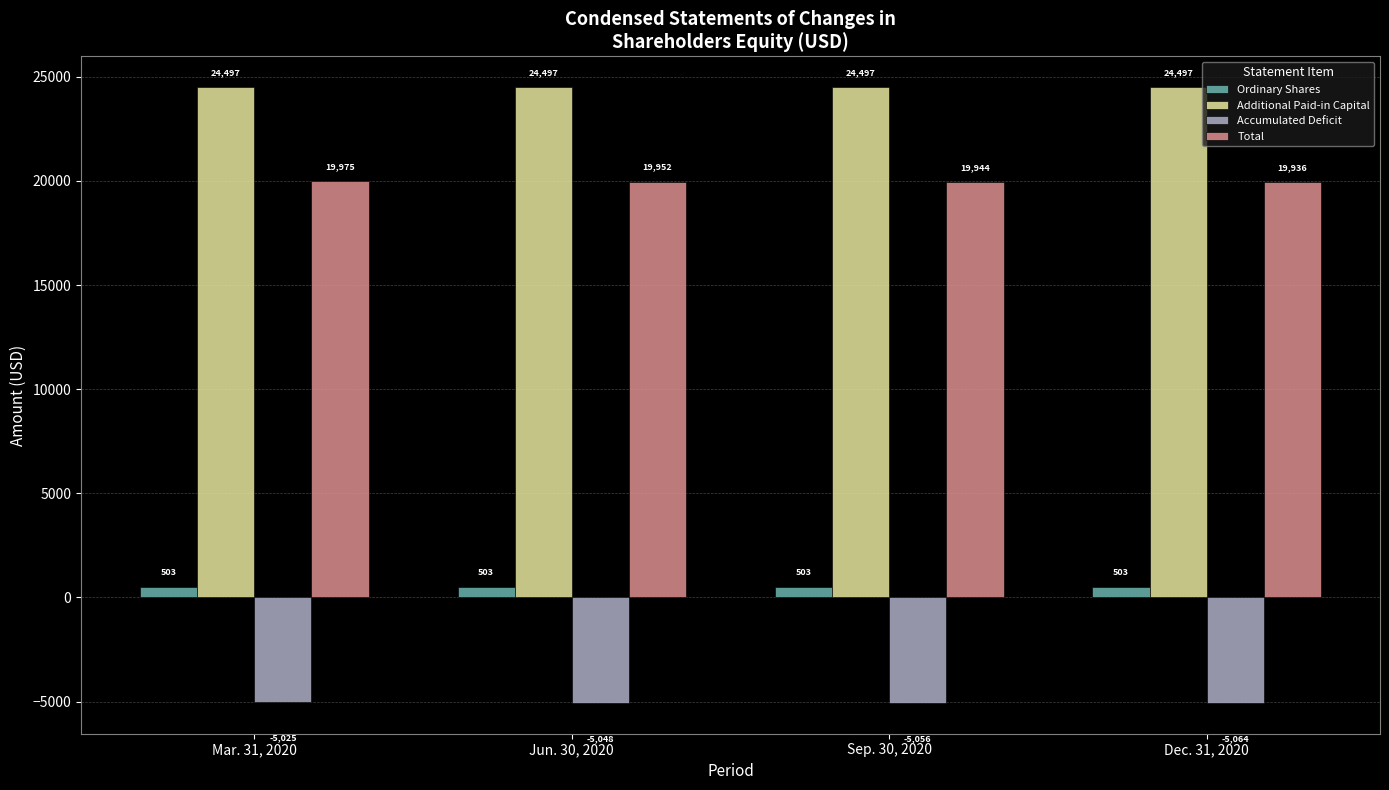

At which label is Total closest to 19955?

Jun. 30, 2020